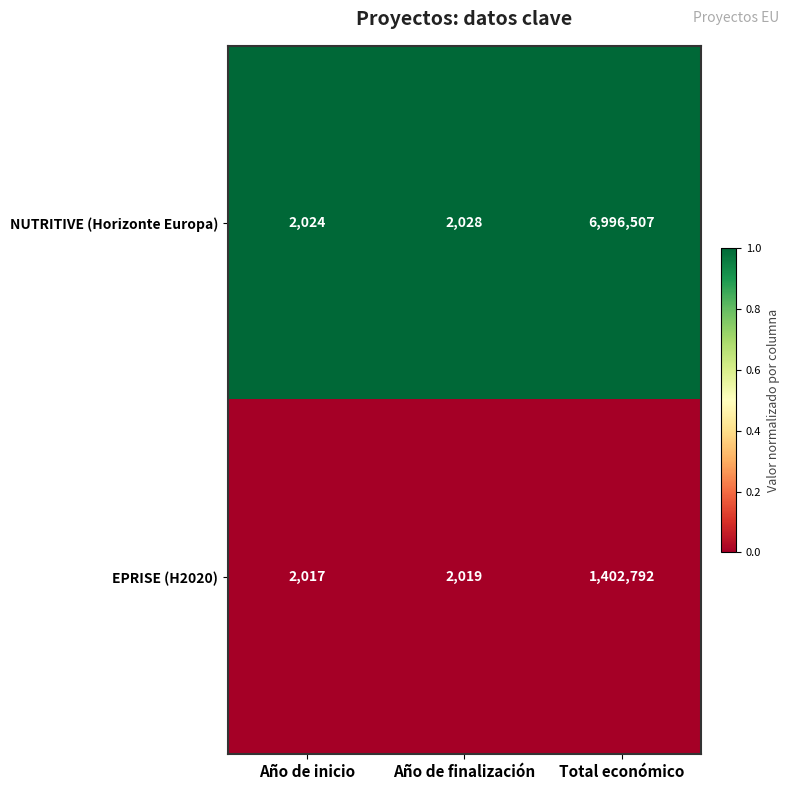

List the labels in order of EPRISE (H2020) value, largest first.

Total económico, Año de finalización, Año de inicio